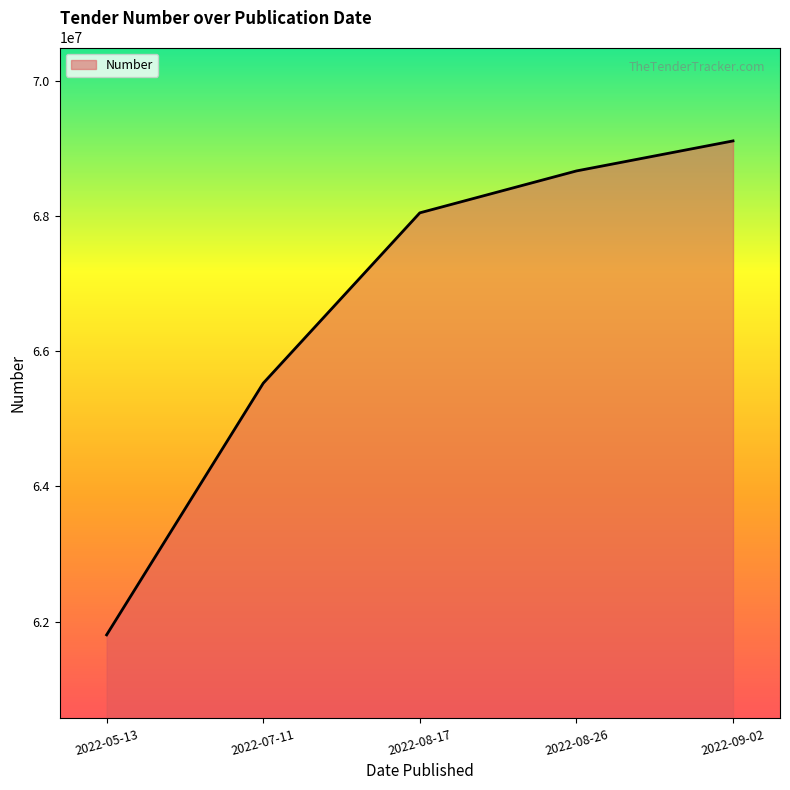

How many lines are shown in the chart?

1